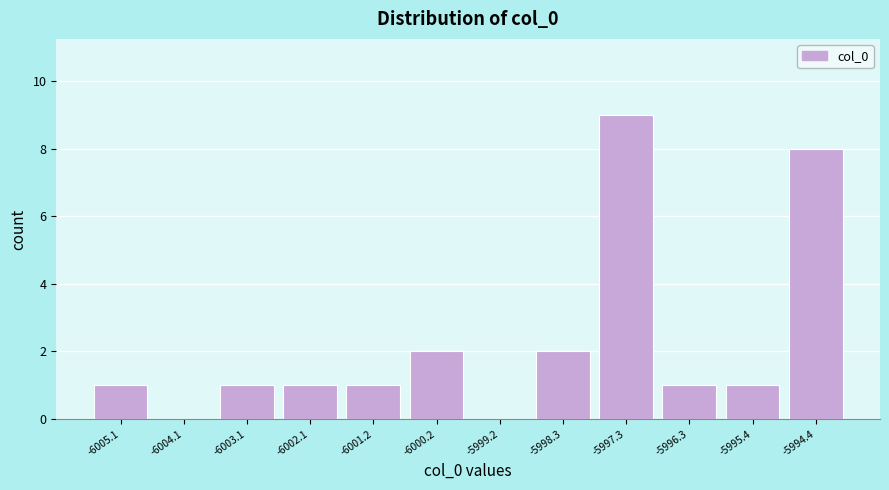

Reading right to left, extract all data points from this chart.

-5994.4=8	-5995.4=1	-5996.3=1	-5997.3=9	-5998.3=2	-5999.2=0	-6000.2=2	-6001.2=1	-6002.1=1	-6003.1=1	-6004.1=0	-6005.1=1